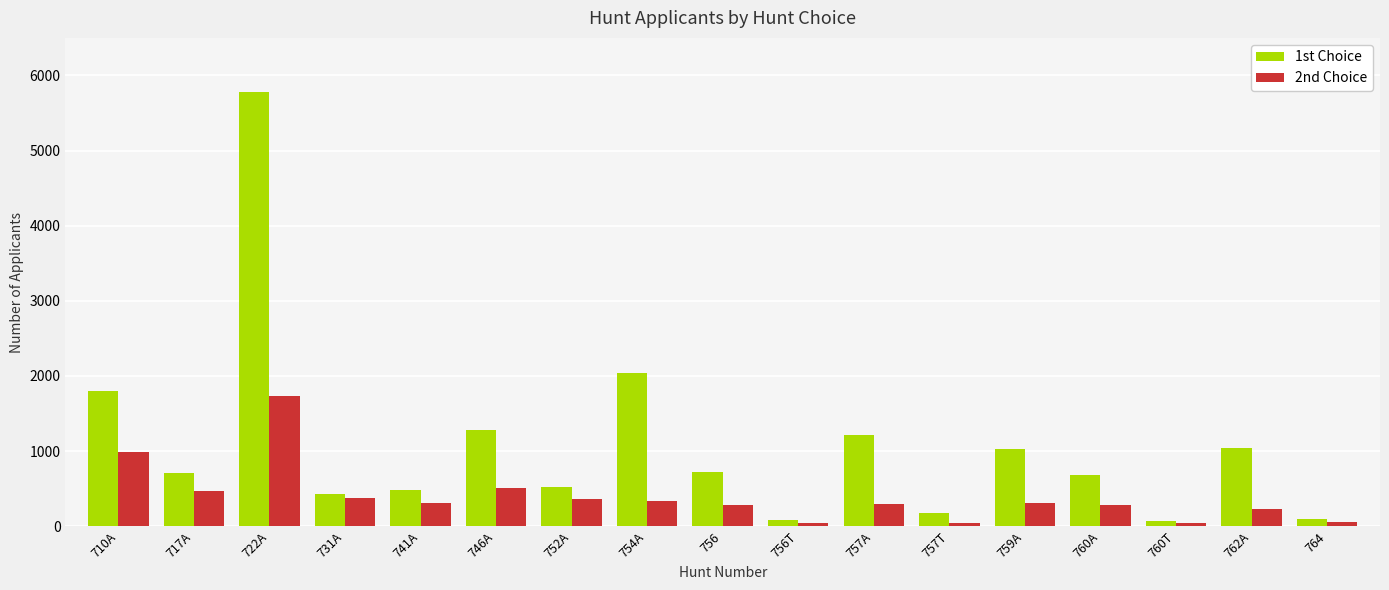

Which series has the widest spread of values?

1st Choice